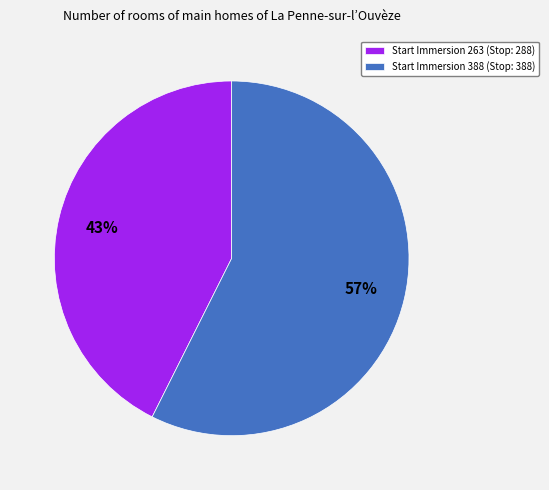

To the nearest percent, what is the average slice percentage?

50%